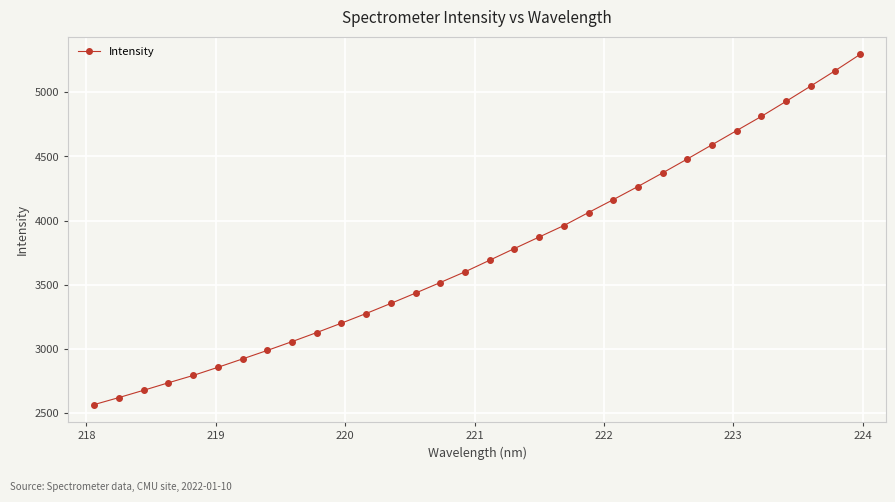

What is the maximum value shown in the chart?

5296.9